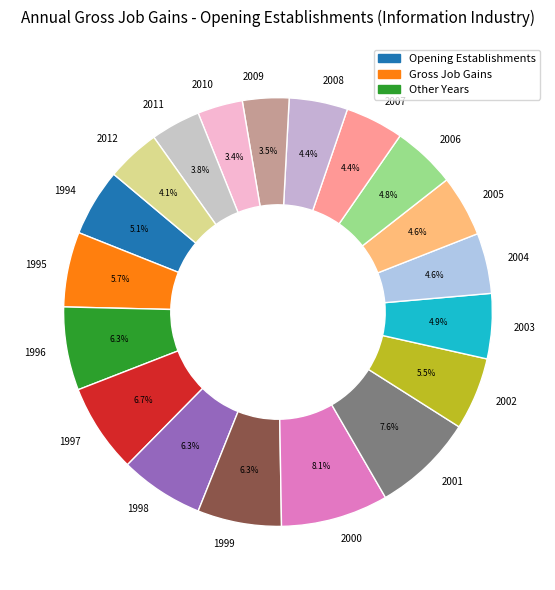

To the nearest percent, what portion does 1998 represent?

6%